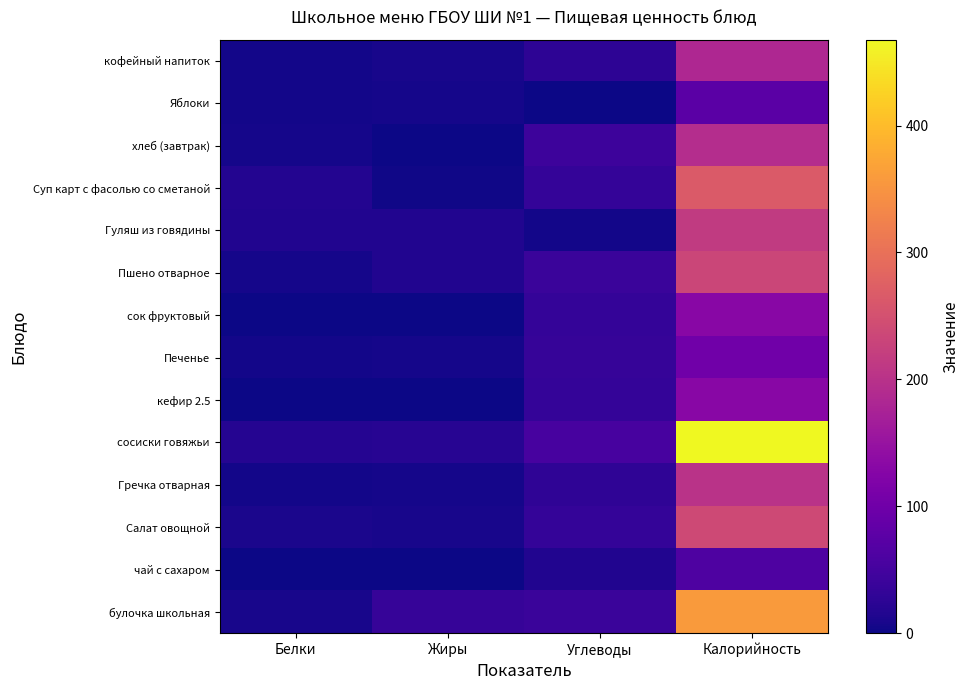

List the series in order of their peak value, highest first.

сосиски говяжьи, булочка школьная, Суп карт с фасолью со сметаной, Салат овощной, Пшено отварное, Гуляш из говядины, Гречка отварная, хлеб (завтрак), кофейный напиток, сок фруктовый, кефир 2.5, Печенье, Яблоки, чай с сахаром